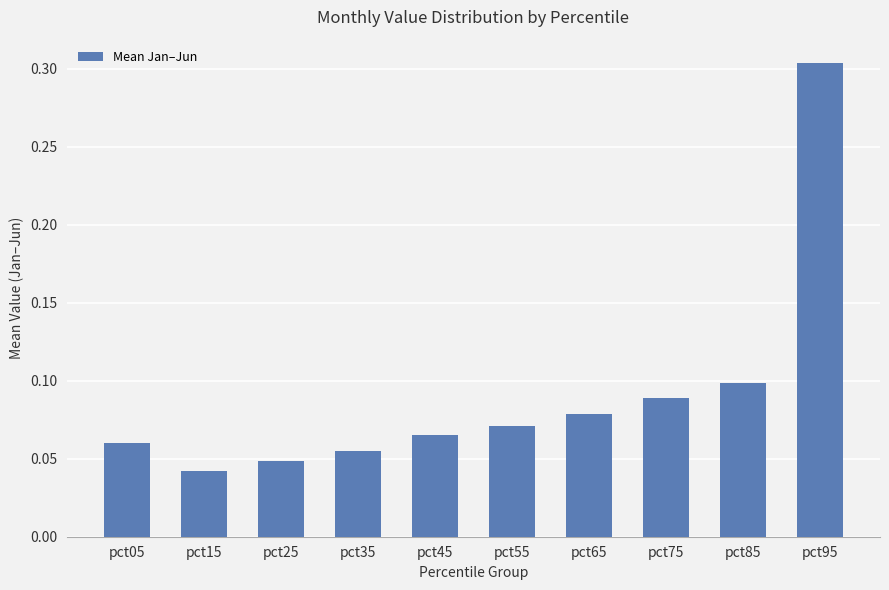

Are the bars horizontal?

No